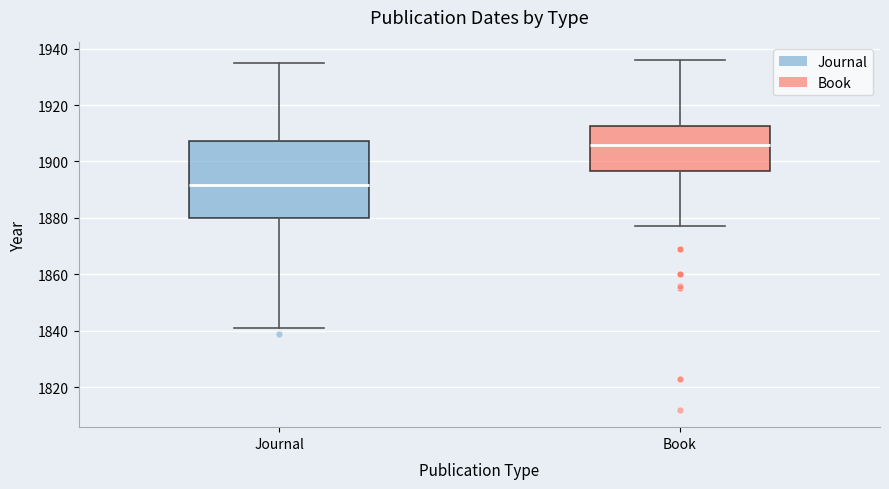

Which box has the highest median line?

Book